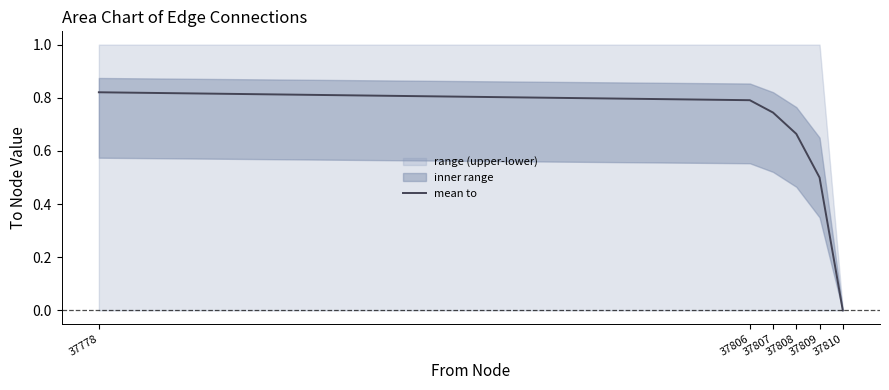

The value at 37807 is 0.7. True or false?

True